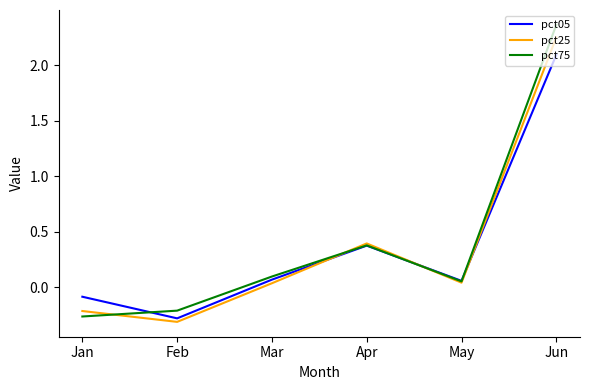

Count the number of categories in the chart.

6